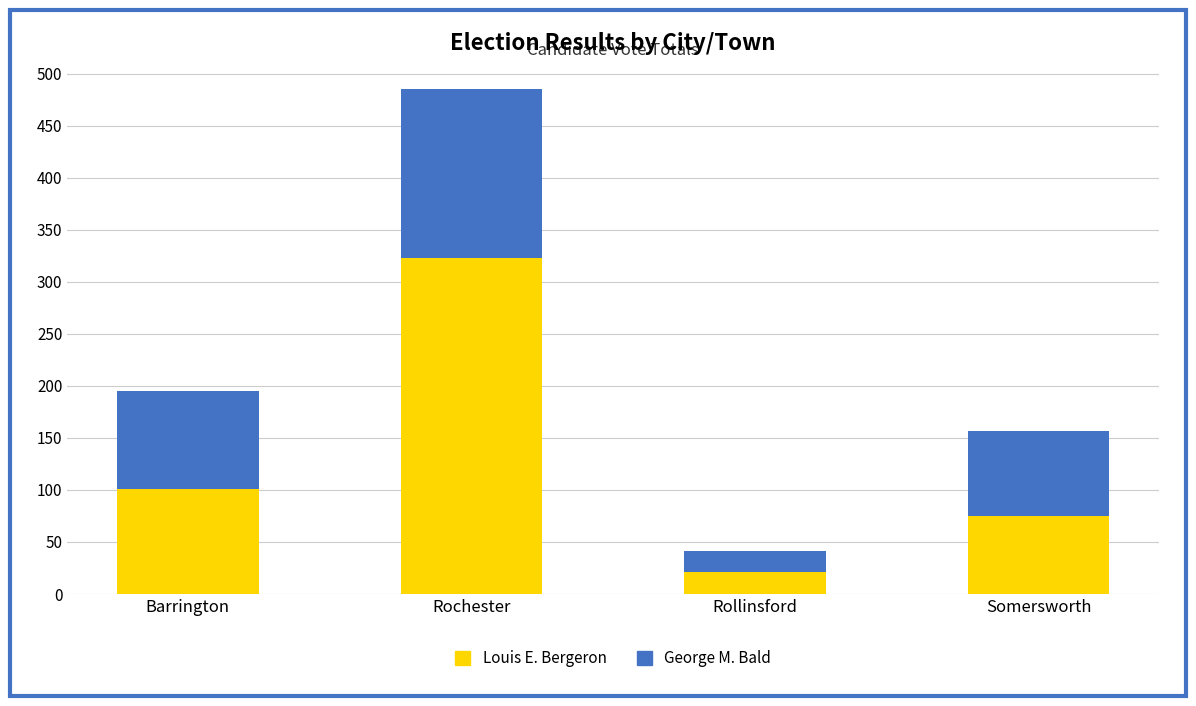

Reading left to right, what are the values for Louis E. Bergeron?

Barrington=101	Rochester=323	Rollinsford=21	Somersworth=75